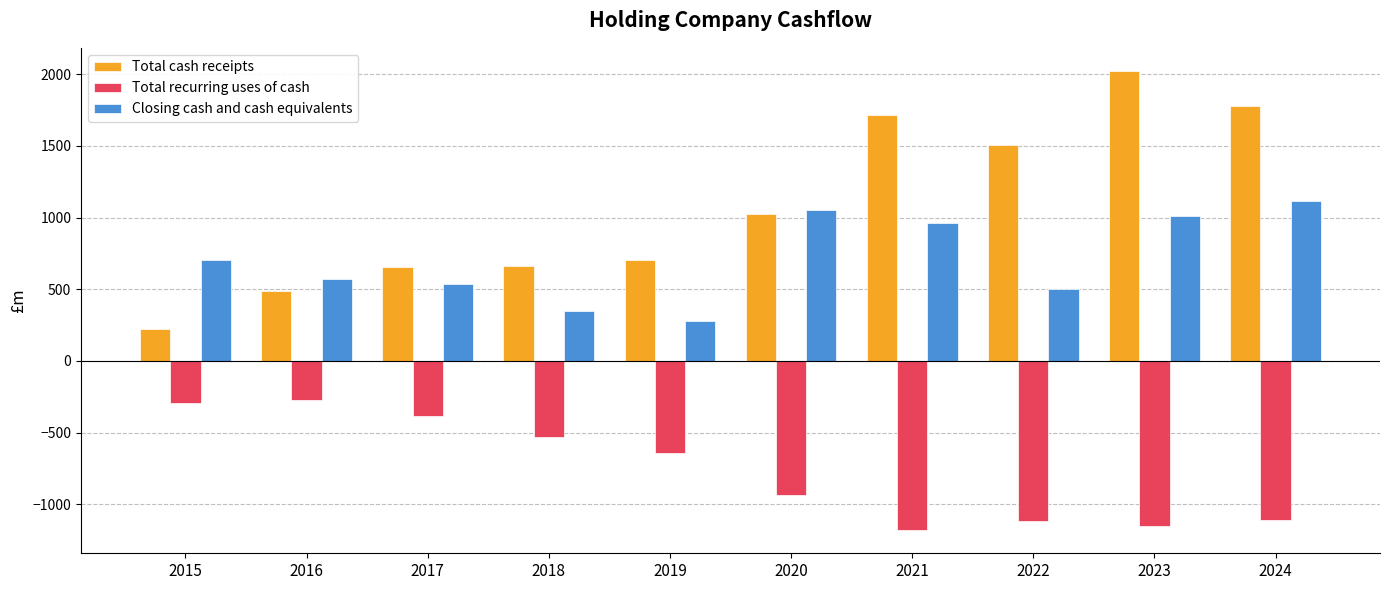

What is the difference between the Closing cash and cash equivalents values at 2023 and 2020?

43